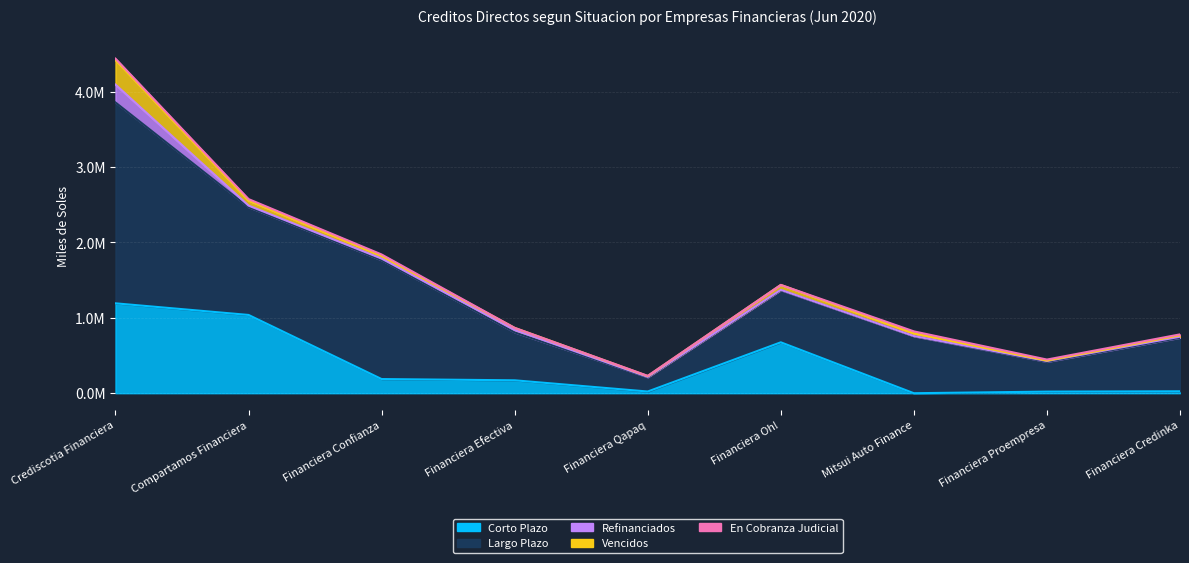

What is the difference between the maximum and minimum values in the Corto Plazo series?

1192265.6